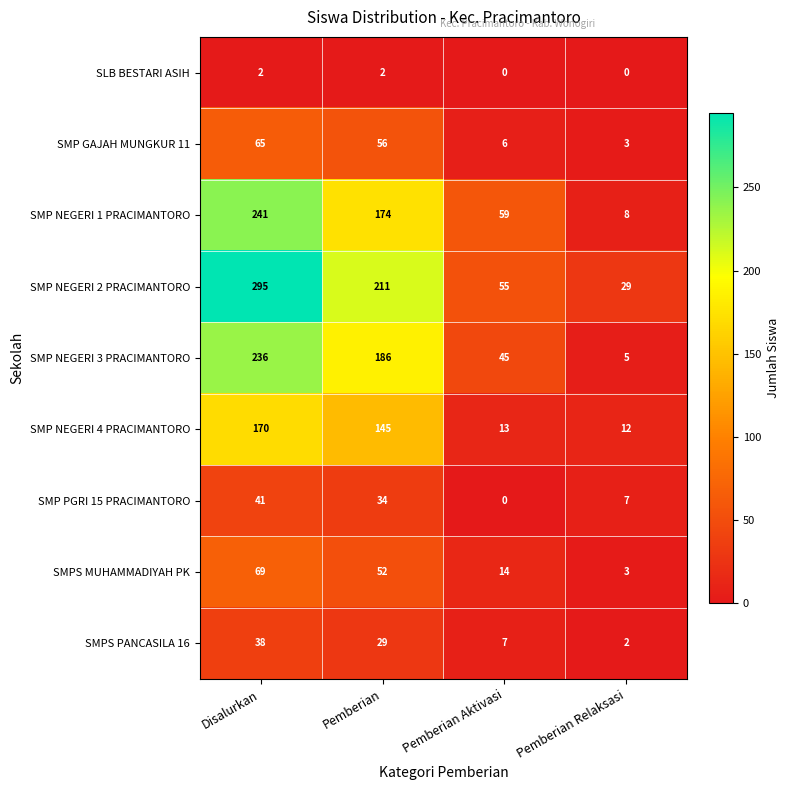

How many positive values does the SLB BESTARI ASIH series have?

2